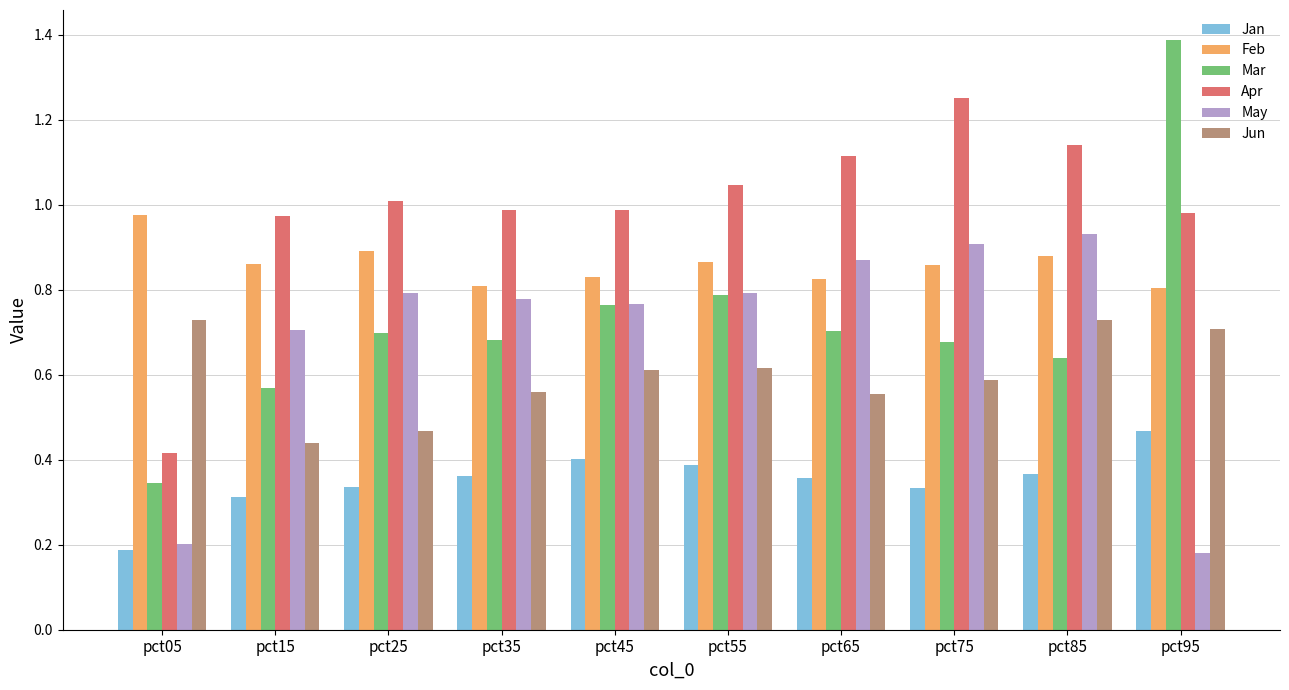

Which series has the largest total across all categories?

Apr